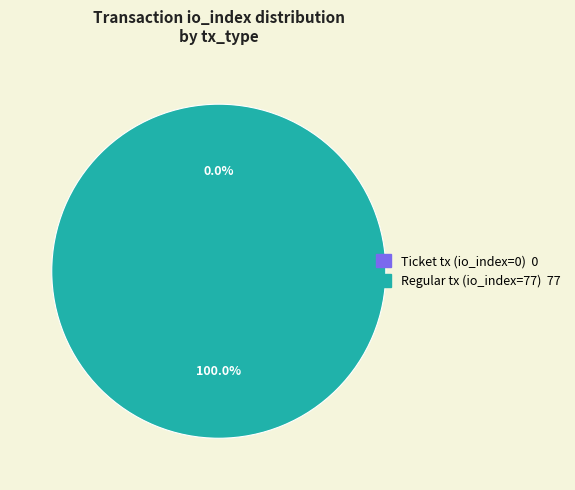

Between Ticket tx (io_index=0) and Regular tx (io_index=77), which is larger?

Regular tx (io_index=77)